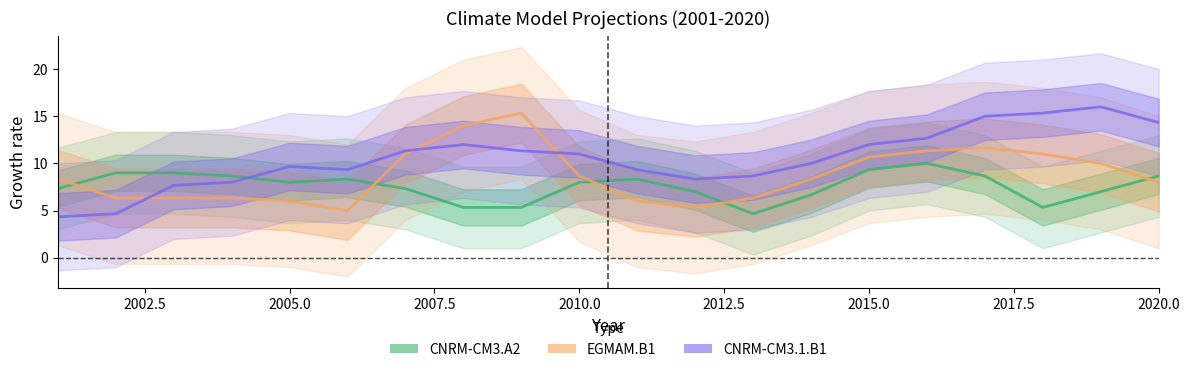

Which series has the widest spread of values?

CNRM-CM3.1.B1